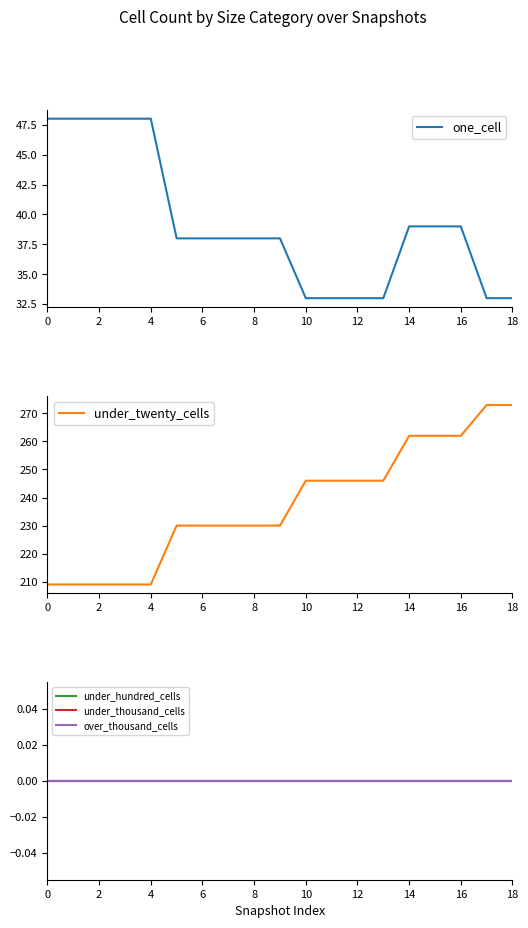

At how many categories does at least one series exceed 61?

19